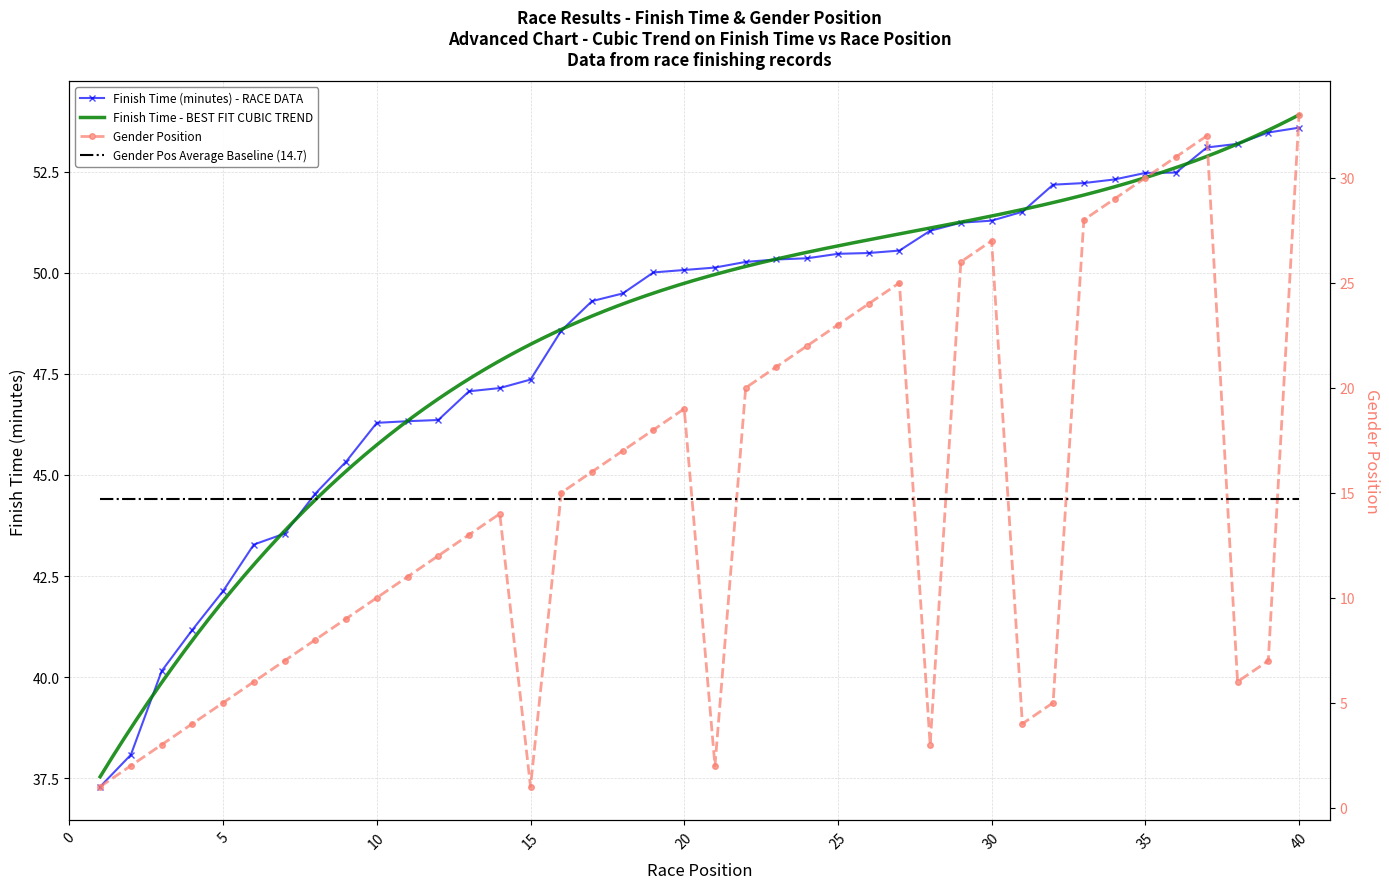

What is the highest value of the Finish Time (minutes) - RACE DATA series?

53.6